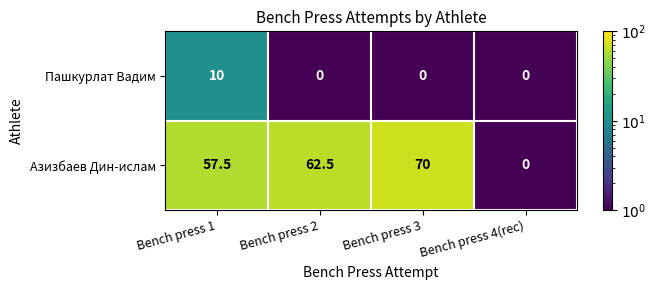

What is the spread (max minus min) of values at Bench press 3?

70.0